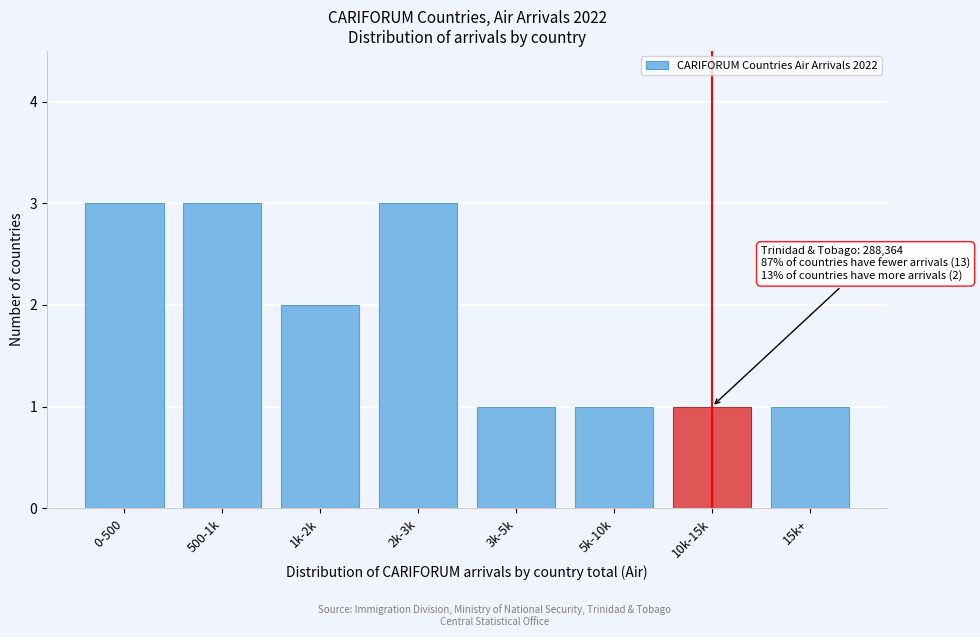

Reading left to right, extract all data points from this chart.

3	3	2	3	1	1	1	1